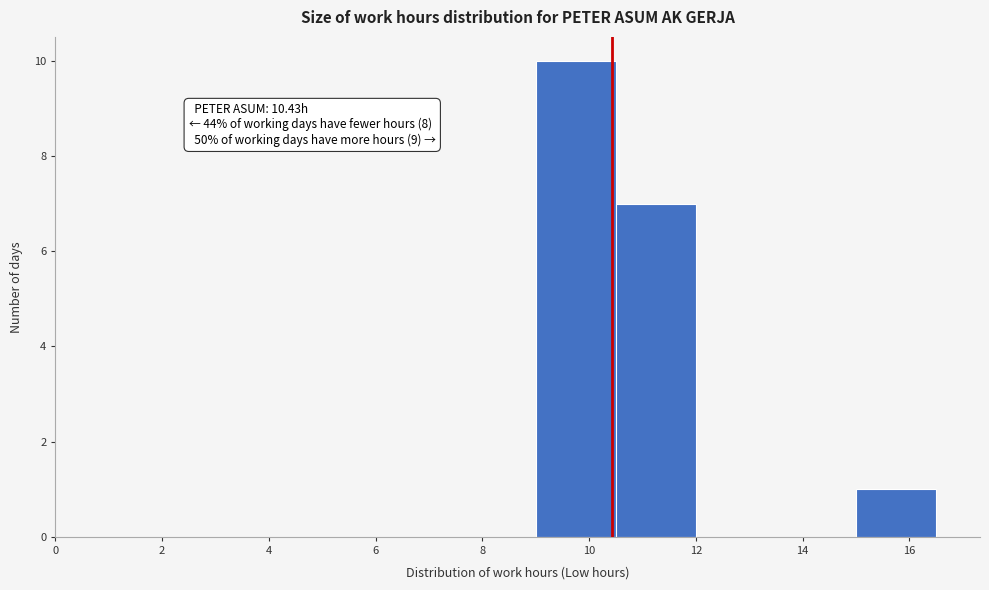

Which range on the x-axis has the tallest bar?

9.0 to 10.5